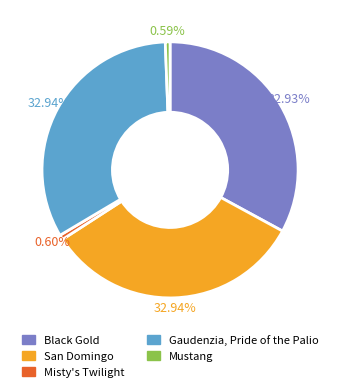

Is the sum of Gaudenzia, Pride of the Palio and Black Gold greater than half?

Yes